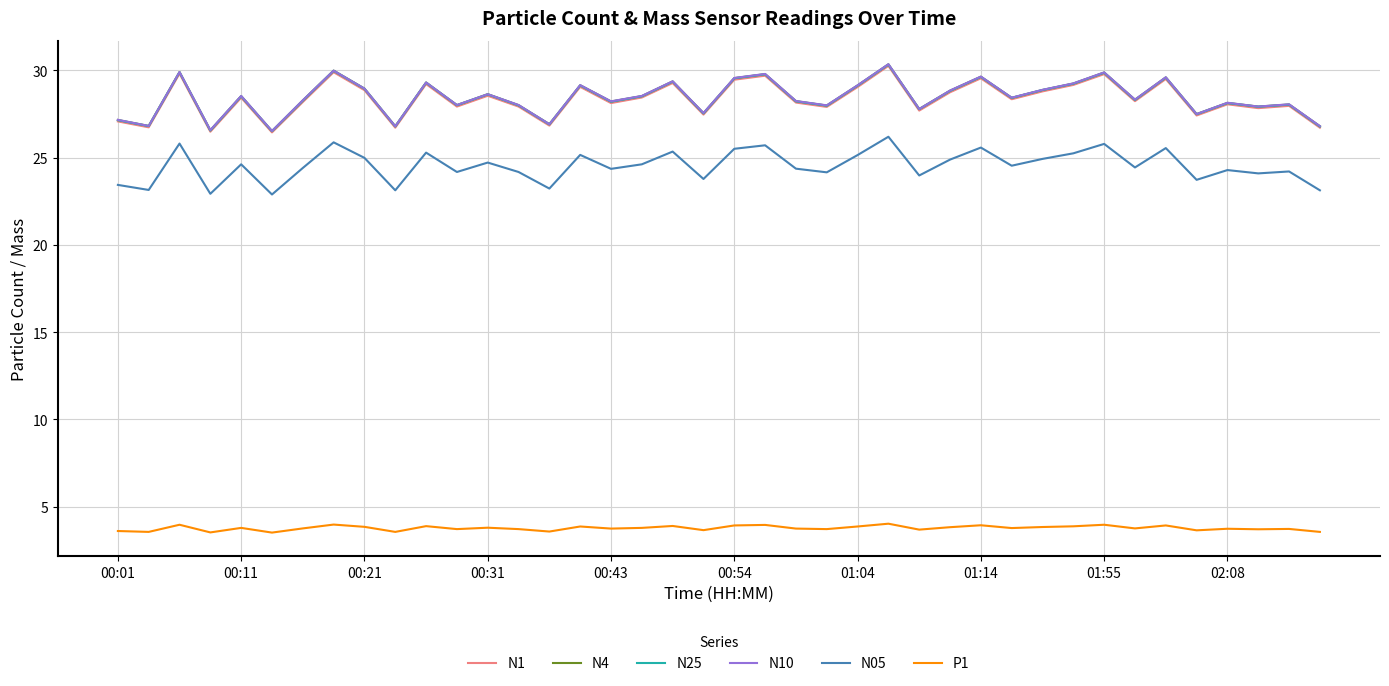

Count the number of categories in the chart.

40